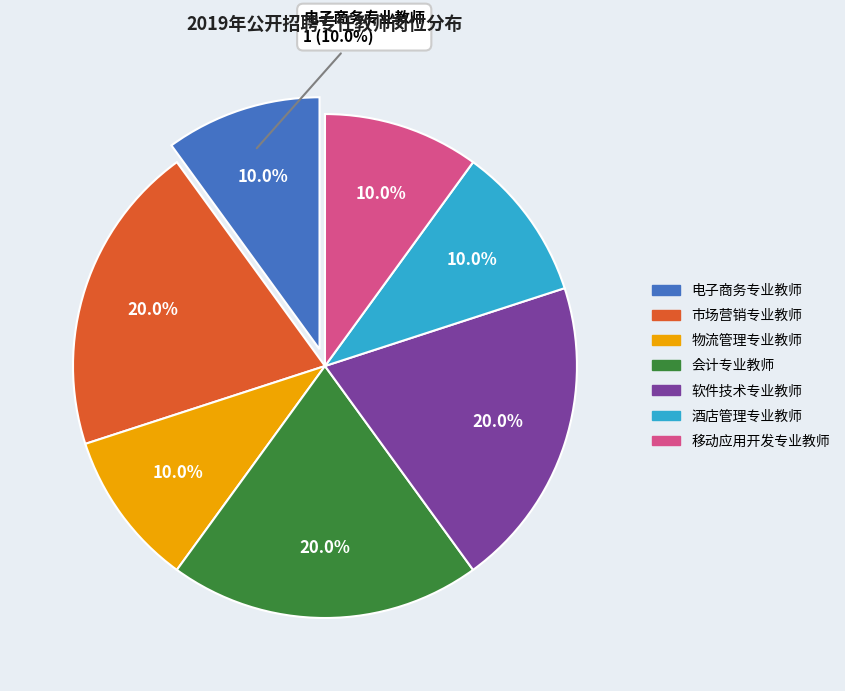

Does 市场营销专业教师 represent more than half of the total?

No